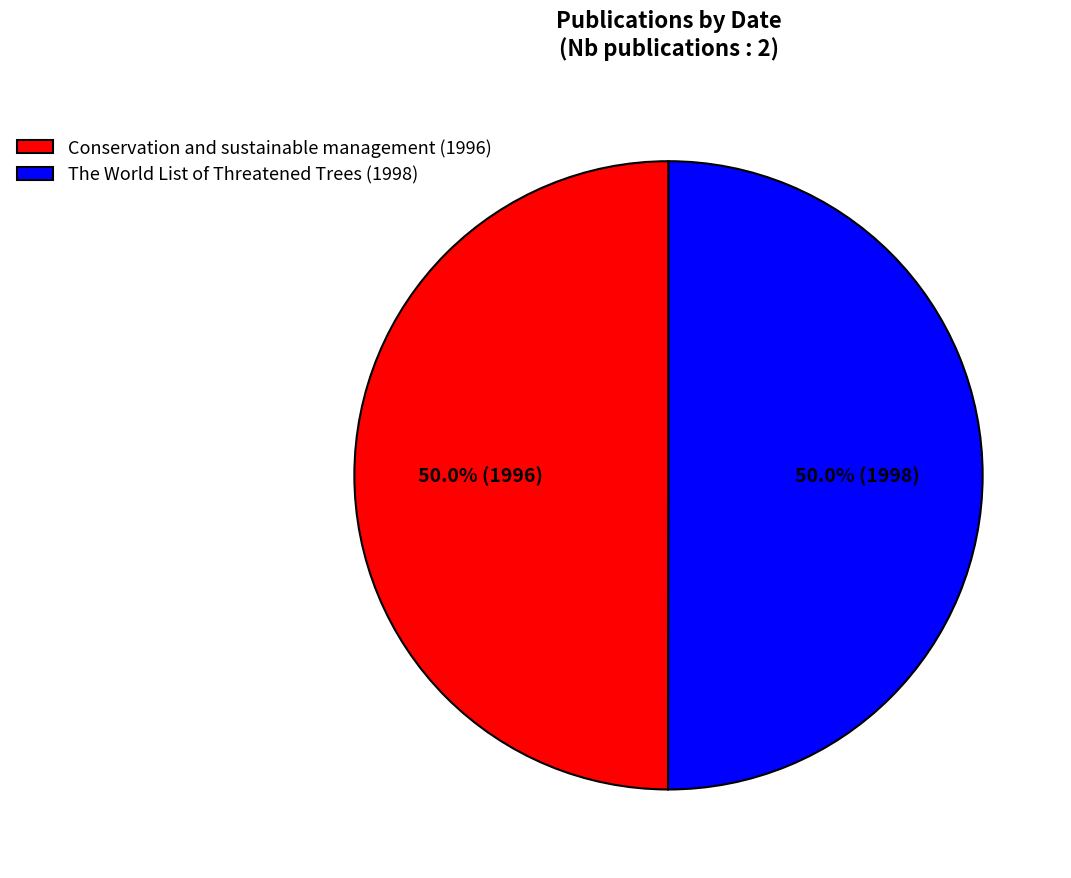

What percentage is the The World List of Threatened Trees (1998) slice, to the nearest percent?

50%